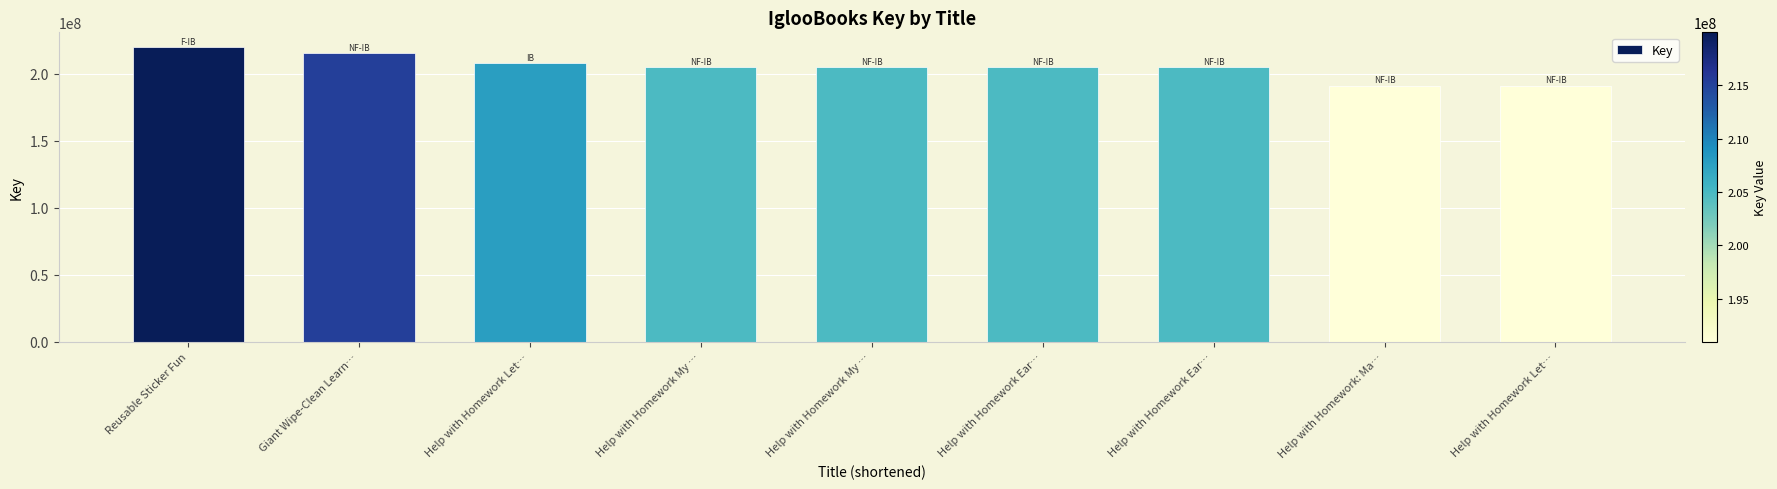

How many data points are less than 204797761?

4